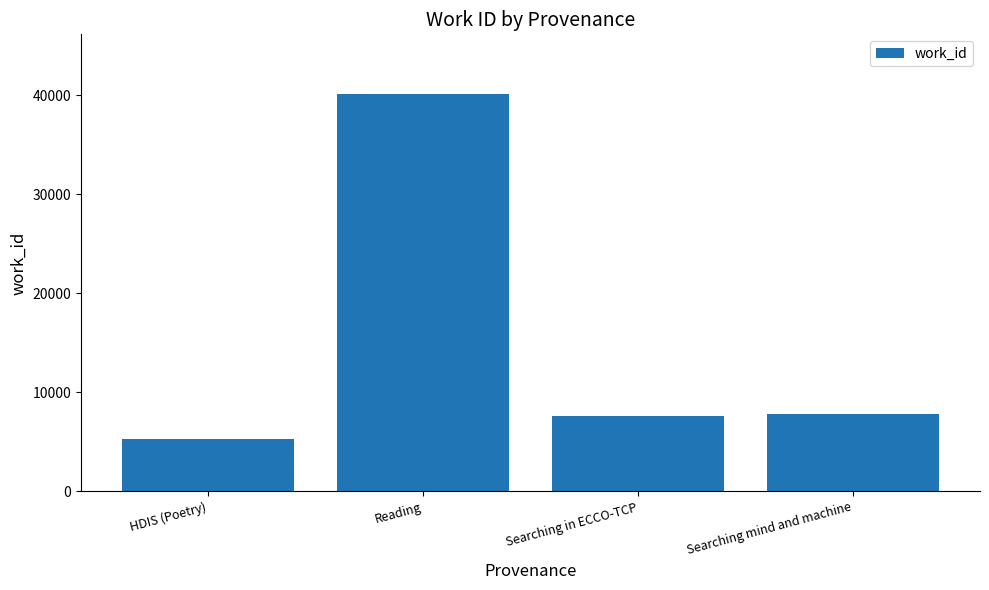

Which has a higher value, Searching mind and machine or HDIS (Poetry)?

Searching mind and machine